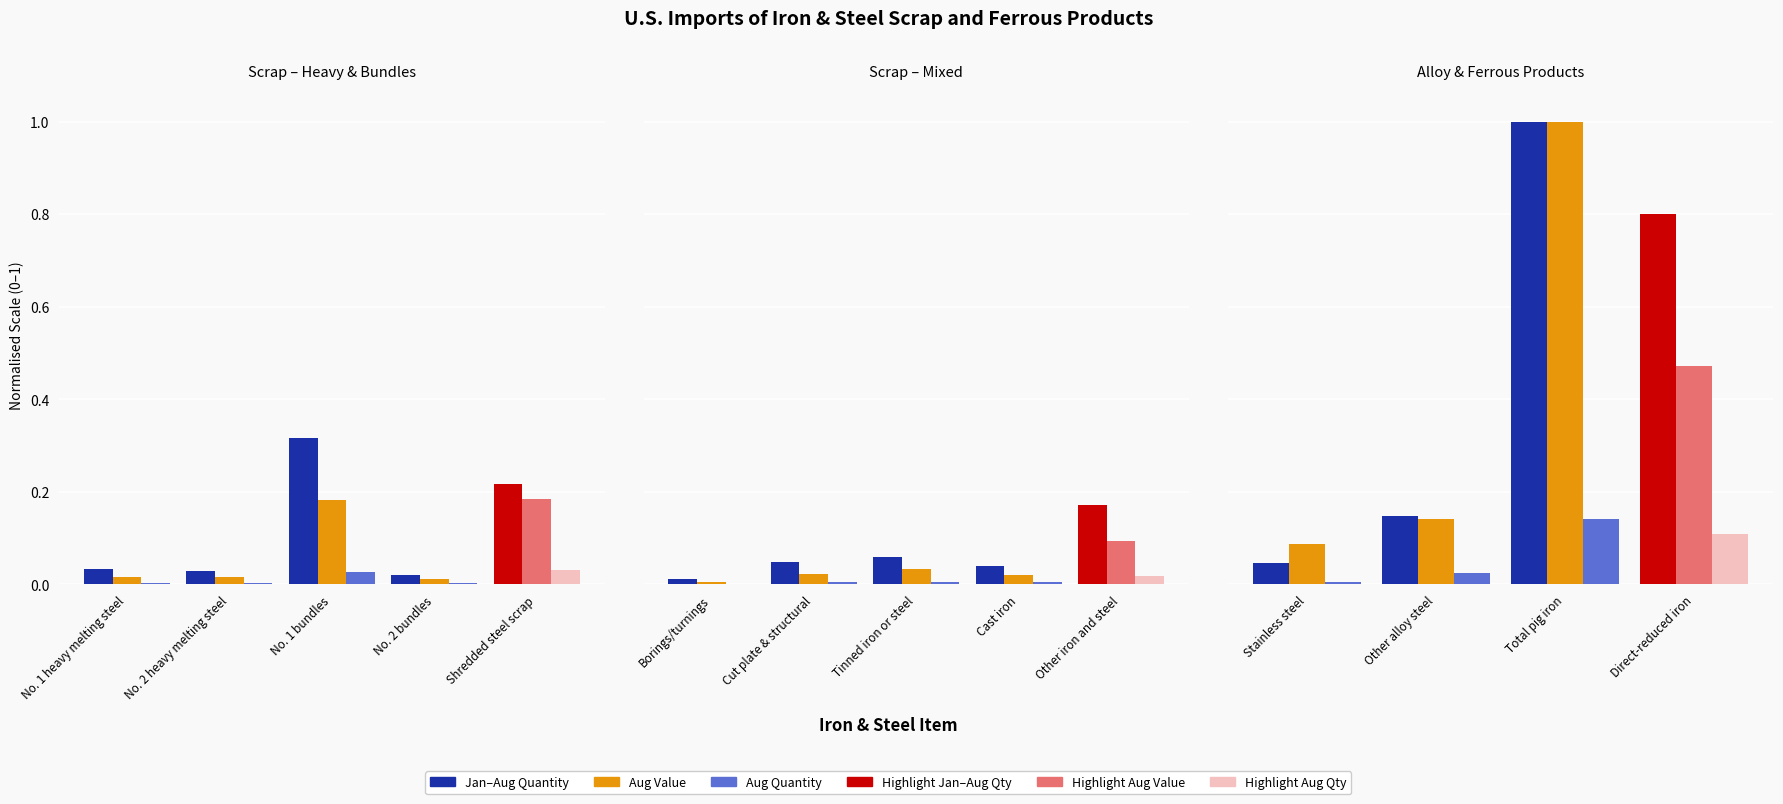

Which series has the widest spread of values?

Jan–Aug Qty